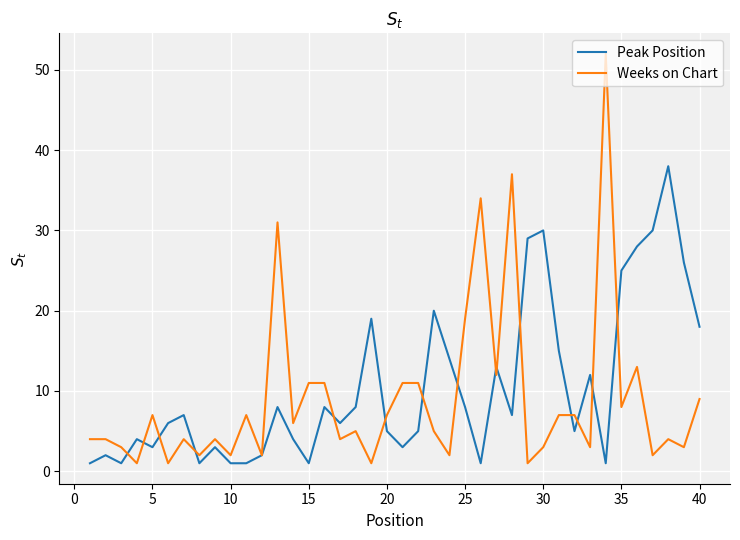

Which series has the largest range (max minus min)?

Weeks on Chart